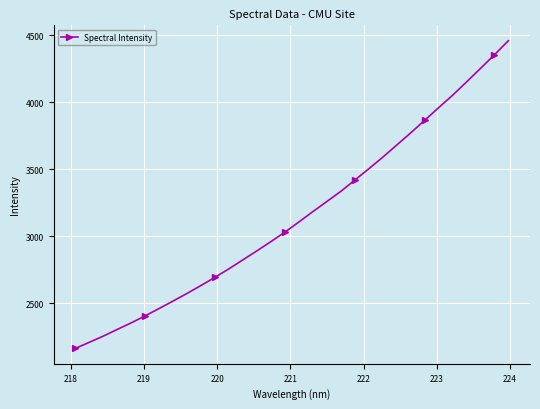

Count the number of values greater than 3107.

16